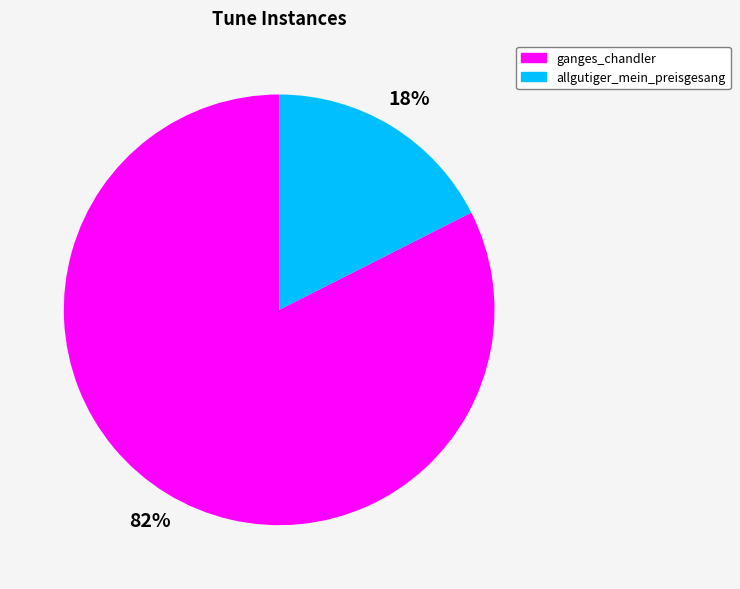

Is there a majority slice in this chart?

Yes